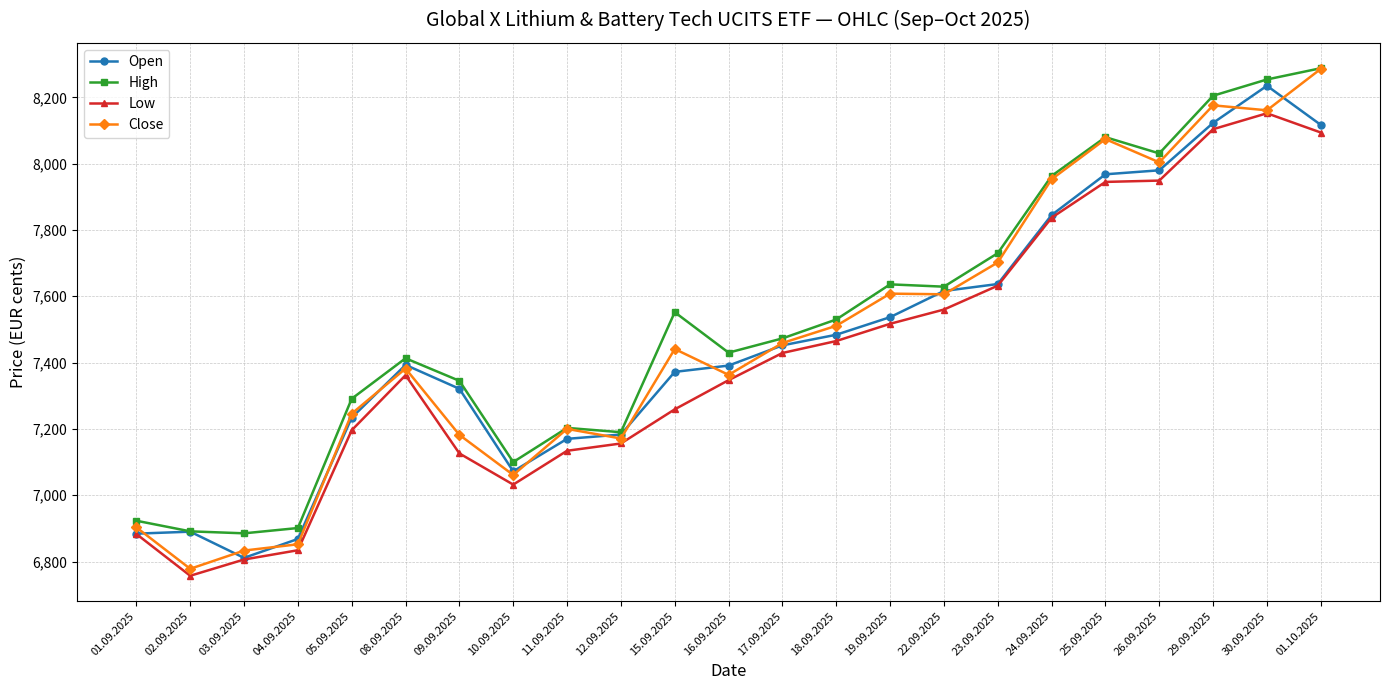

The Close series shows 3122 at 10.09.2025. True or false?

False